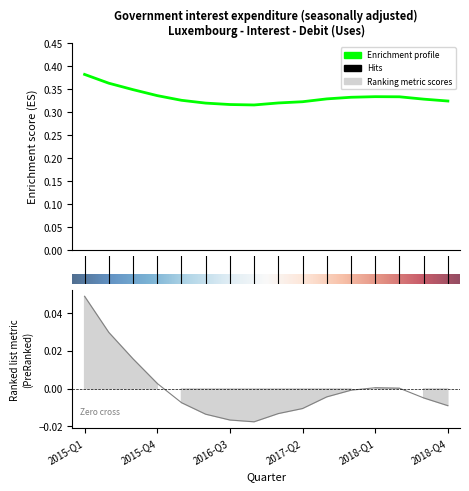

What position from the right is 2016-Q1?

12